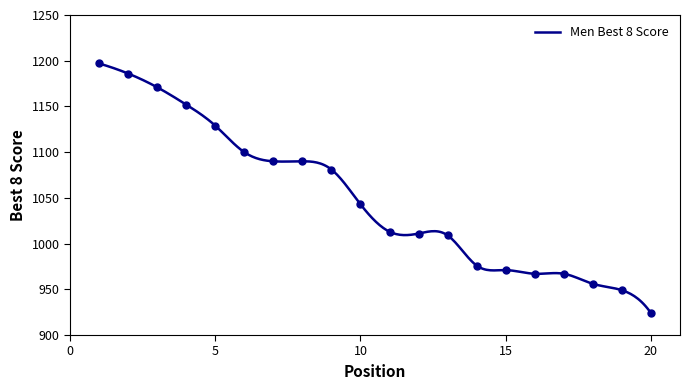

Which has a higher value, 1 or 15?

1